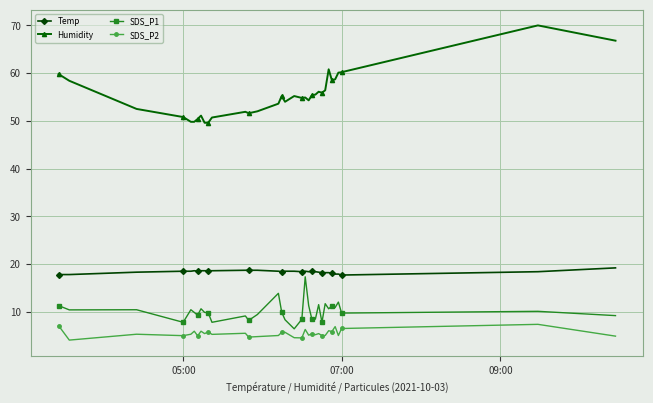

What is the lowest value of the SDS_P2 series?

4.1